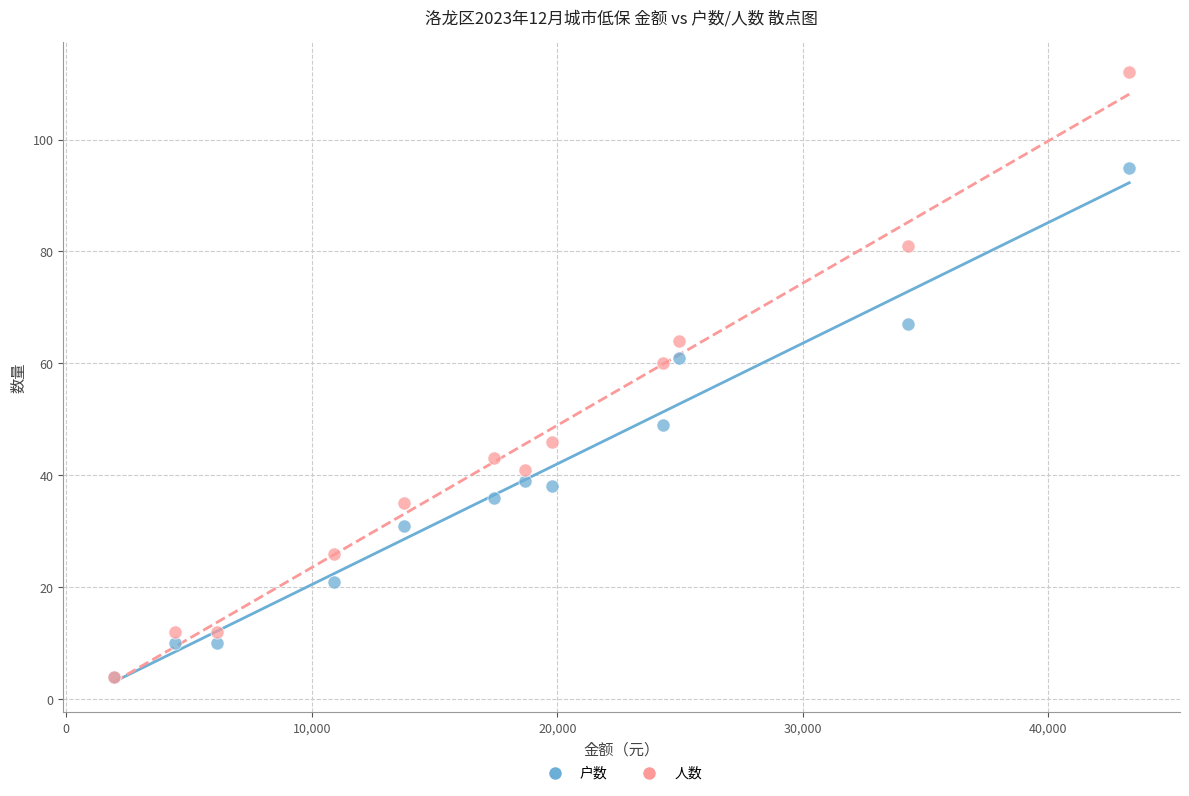

Which series reaches the maximum Y coordinate?

人数